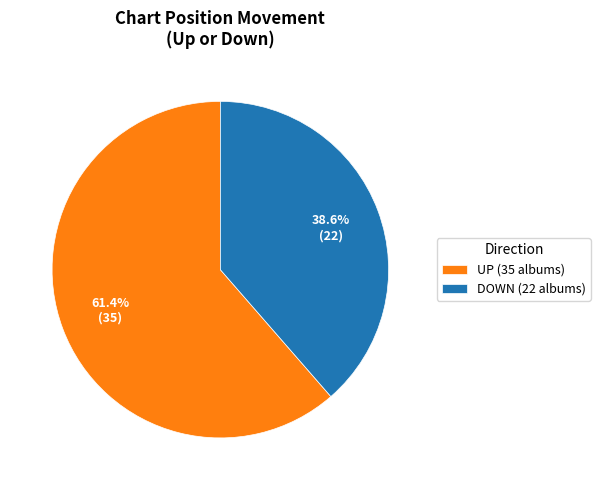

What portion of the pie excludes UP (35 albums)?

38.6%